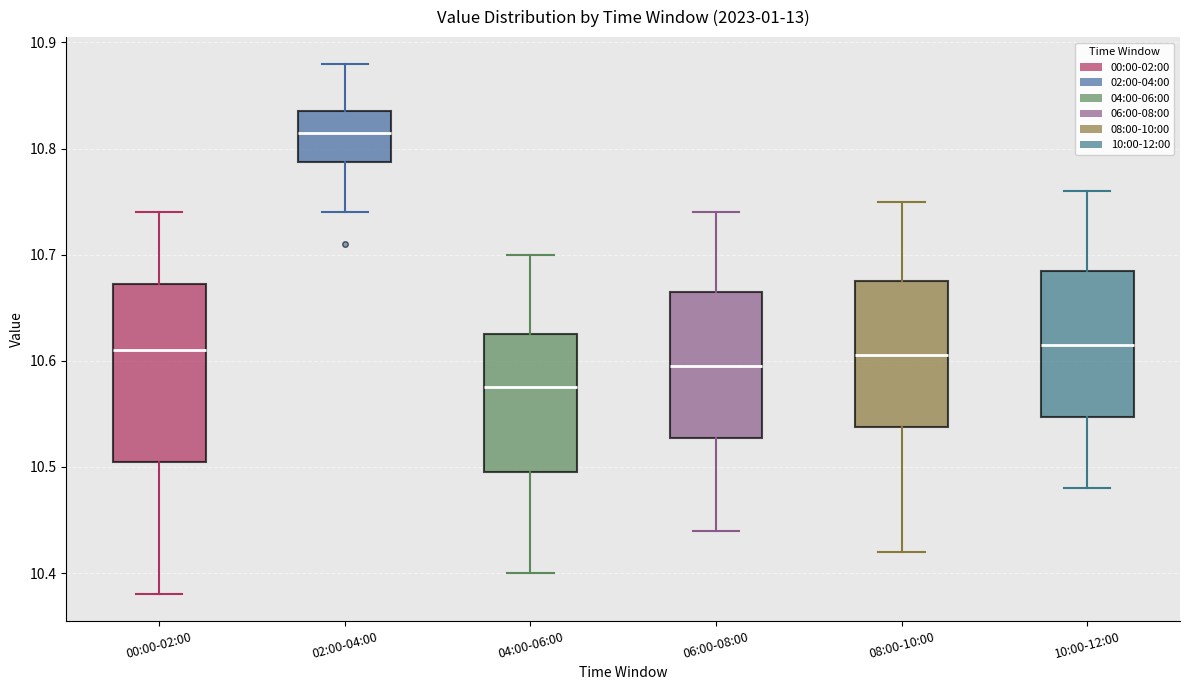

Reading left to right, read every box against the y-axis: the position of its median line, the range the box covers, and the ends of its whiskers. The values are not printed on the chart, so give them approximately, as read against the axis.

00:00-02:00: median 10.61, box 10.51 to 10.67, whiskers 10.38 to 10.74
02:00-04:00: median 10.82, box 10.79 to 10.84, whiskers 10.74 to 10.88
04:00-06:00: median 10.58, box 10.50 to 10.63, whiskers 10.40 to 10.70
06:00-08:00: median 10.60, box 10.53 to 10.67, whiskers 10.44 to 10.74
08:00-10:00: median 10.61, box 10.54 to 10.68, whiskers 10.42 to 10.75
10:00-12:00: median 10.62, box 10.55 to 10.69, whiskers 10.48 to 10.76